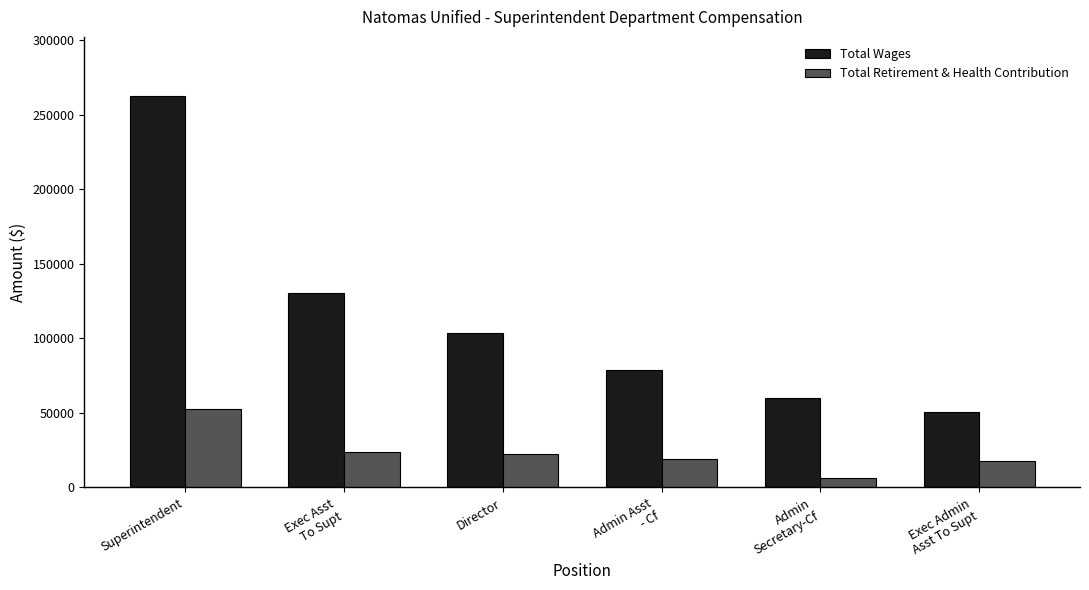

List the series in order of their overall mean, lowest first.

Total Retirement & Health Contribution, Total Wages